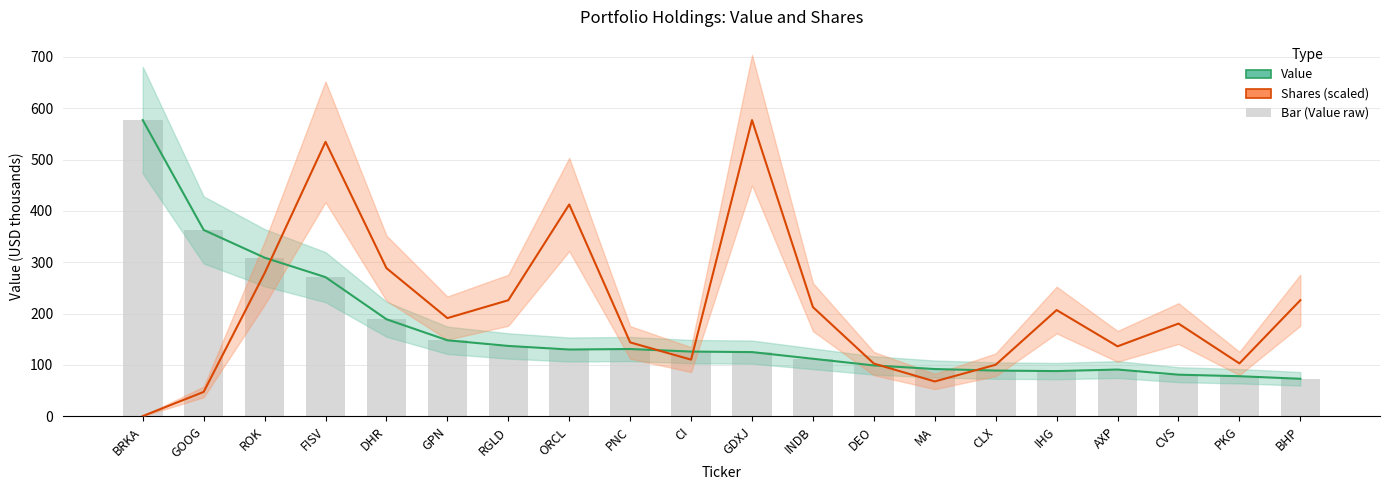

Rank the series by their average value, from highest to lowest.

Shares (scaled), Value